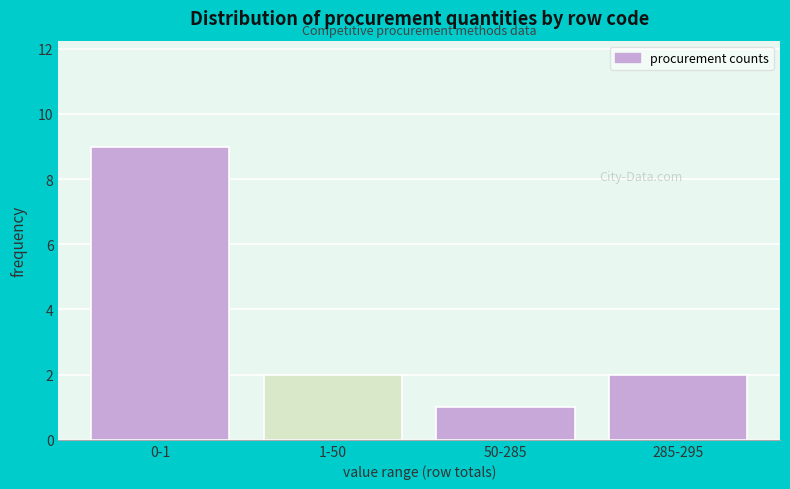

Reading right to left, list all the values displayed in this chart.

2	1	2	9